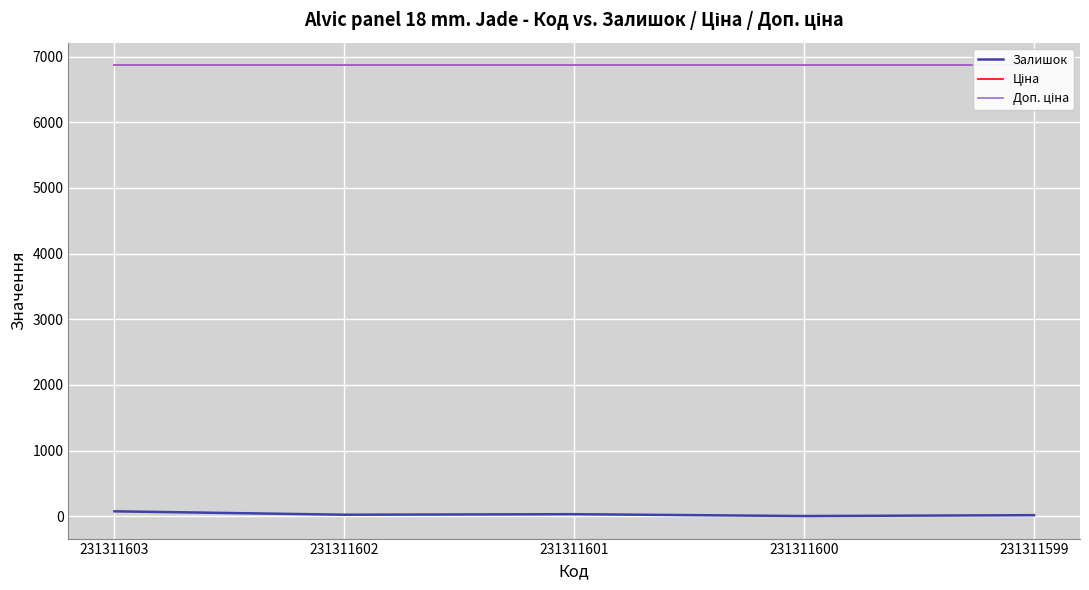

Reading right to left, what are all the values shown in this chart?

Залишок: 15.0	2.0	30.0	22.0	74.0
Ціна: 6869.4	6869.4	6869.4	6869.4	6869.4
Доп. ціна: 6869.4	6869.4	6869.4	6869.4	6869.4